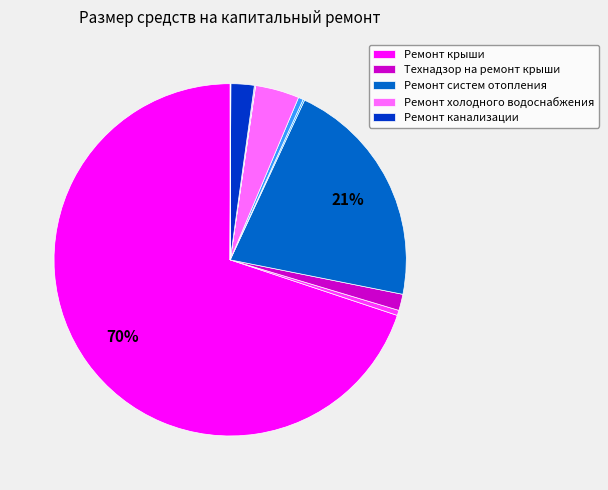

Is there any slice that represents more than half of the pie?

Yes